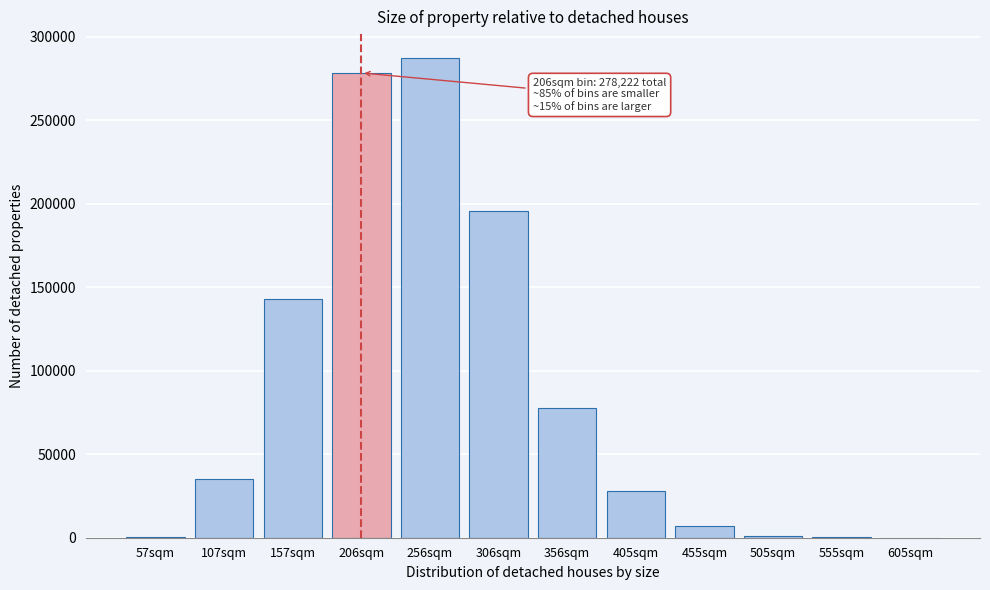

What is the ratio of the value at 306sqm to the value at 356sqm?

2.5